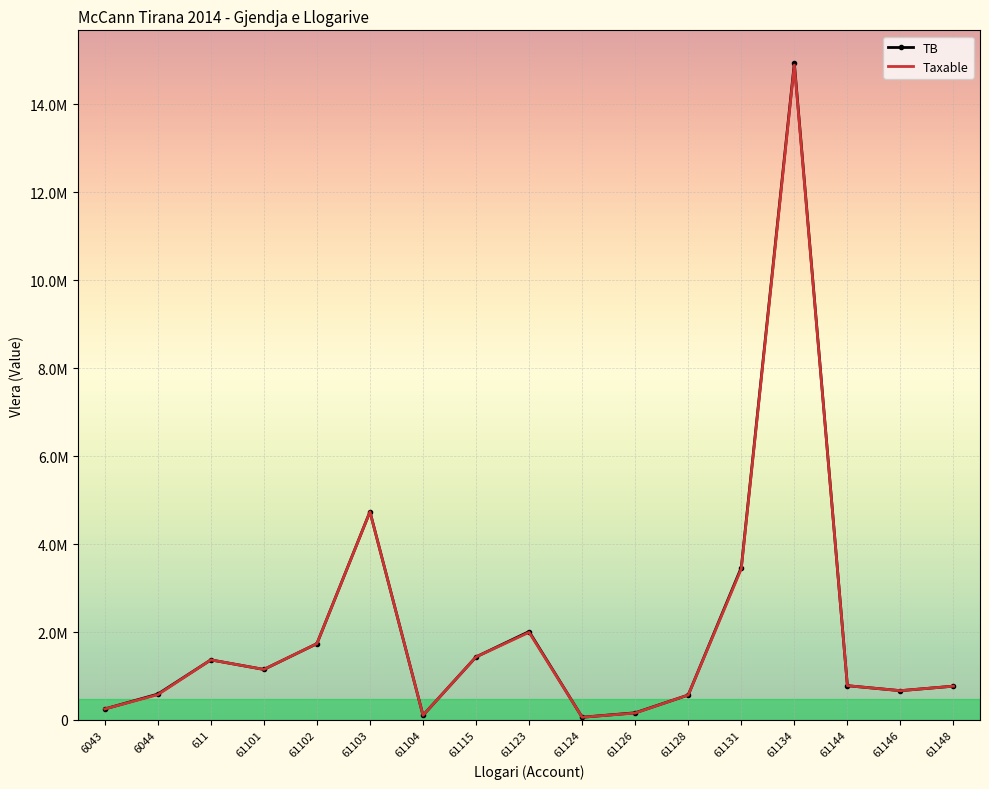

In Taxable, how many points are higher than both neighbors (excluding endpoints)?

4